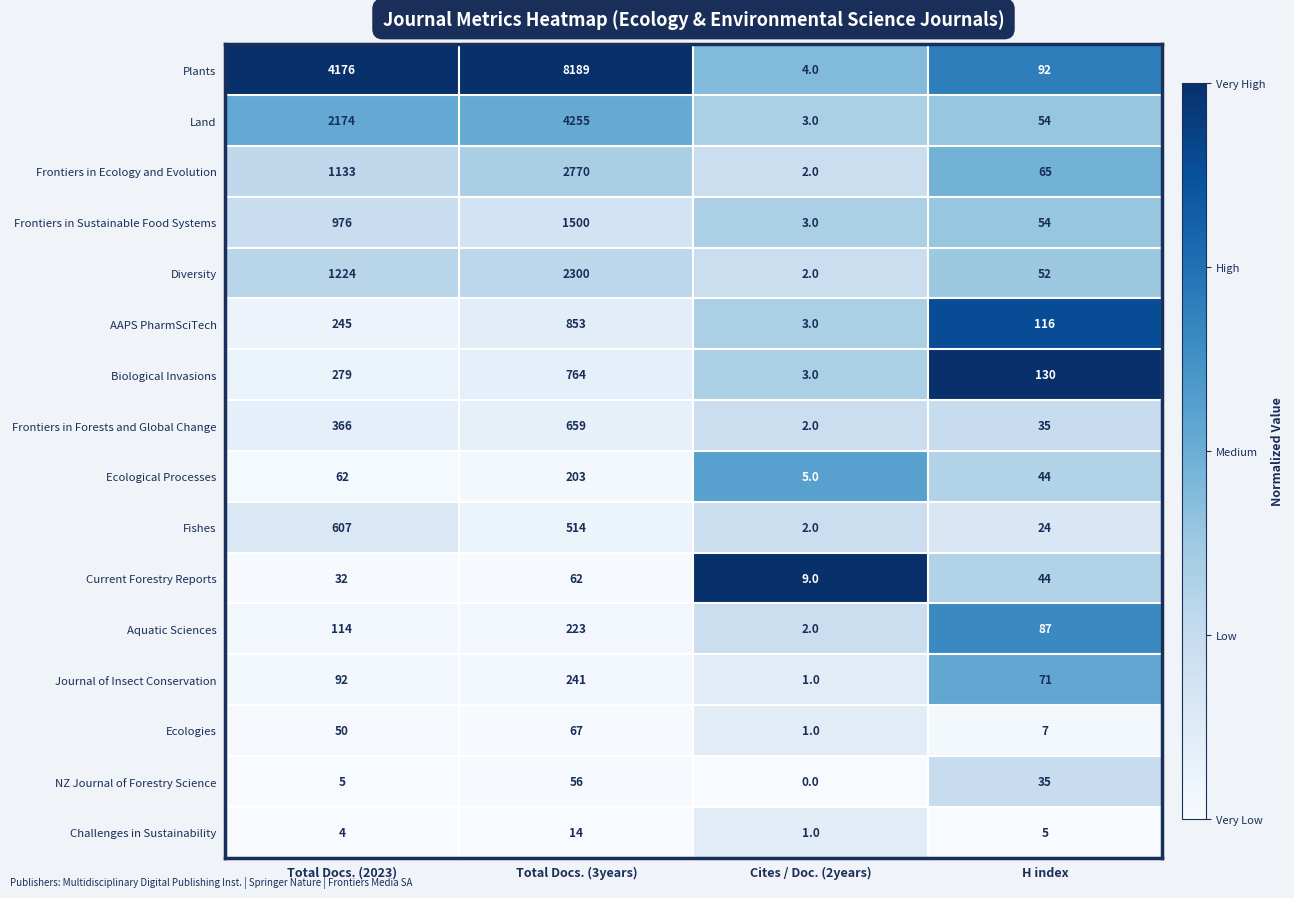

What is the difference between the Plants values at Cites / Doc. (2years) and Total Docs. (3years)?

8185